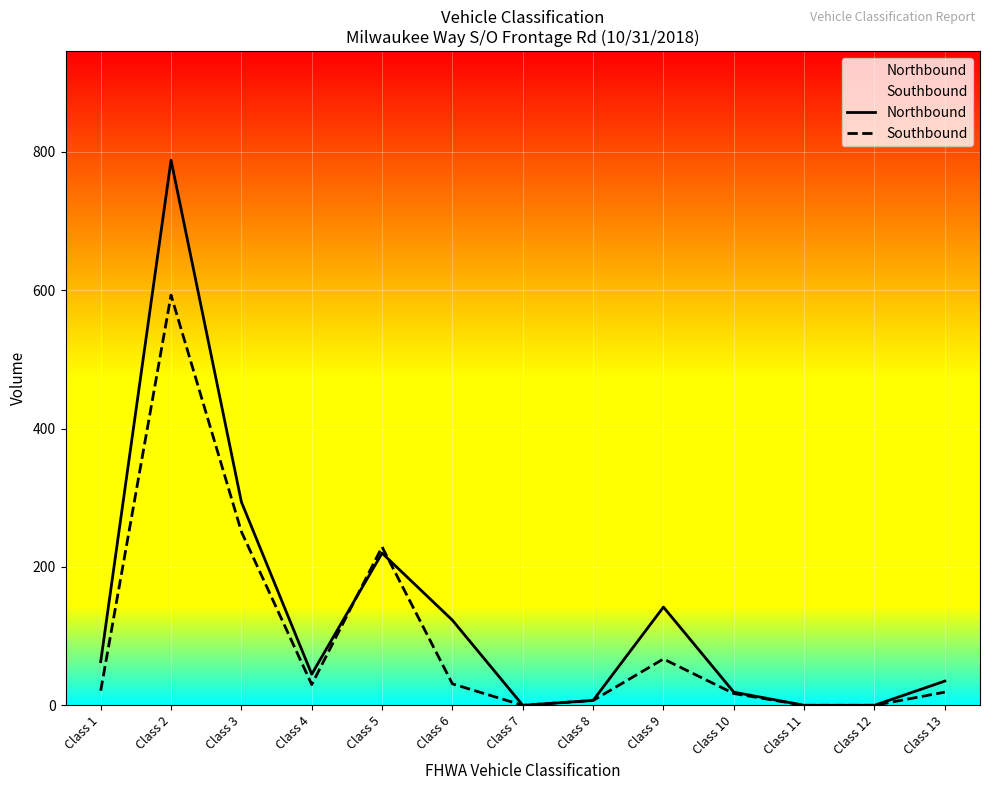

The value of Southbound at Class 1 is 33. True or false?

False